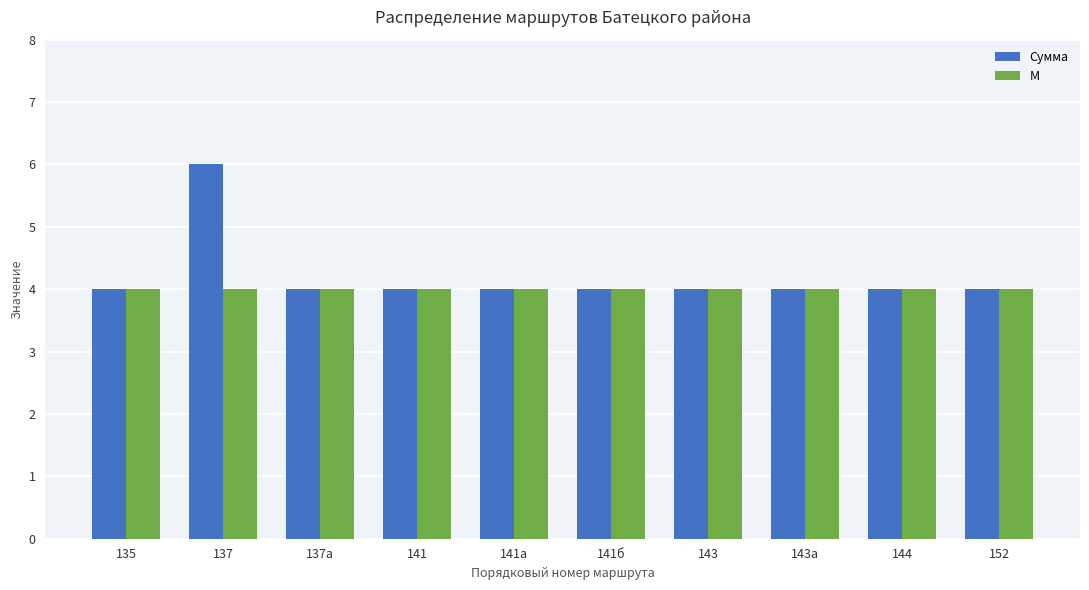

List the series in order of their overall mean, highest first.

Сумма, М